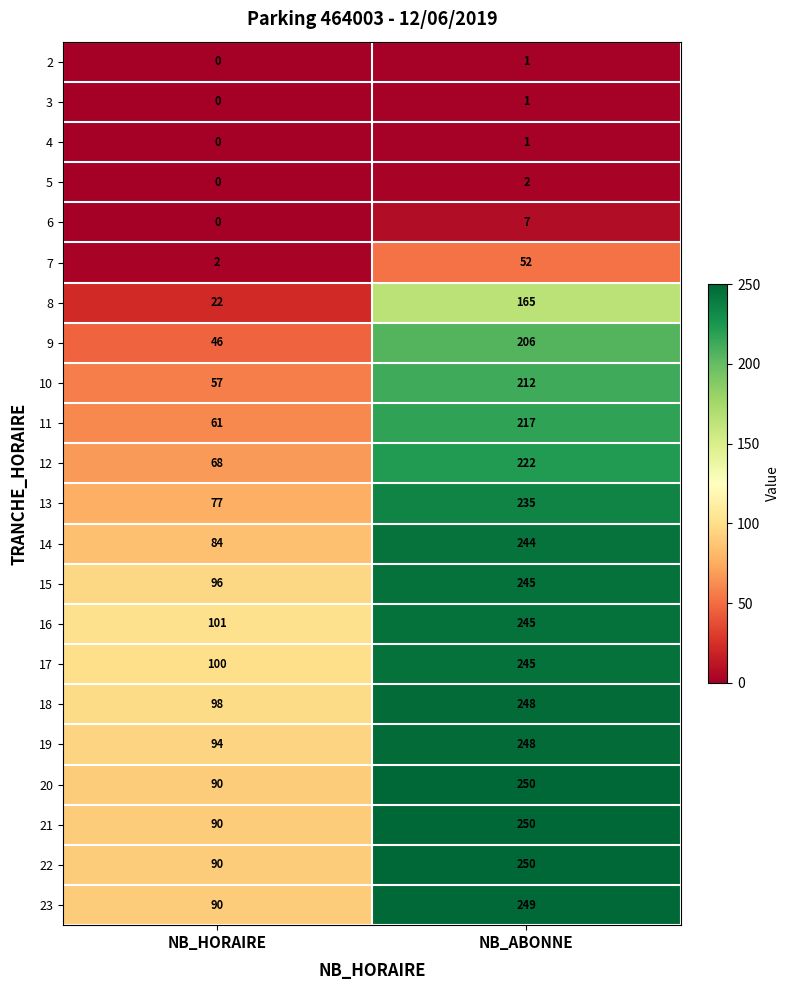

At how many categories does at least one series exceed 116?

1